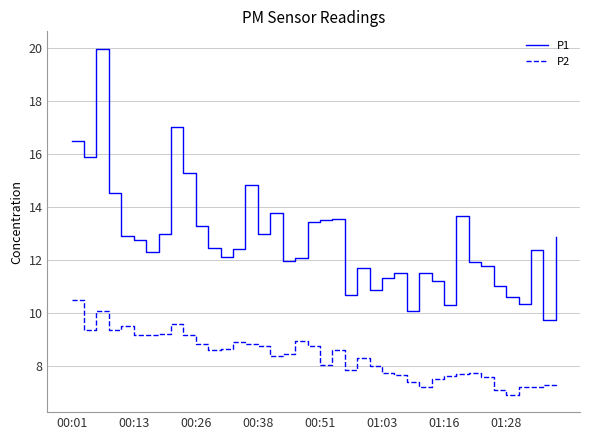

True or false: P2 and P1 intersect in this chart.

False